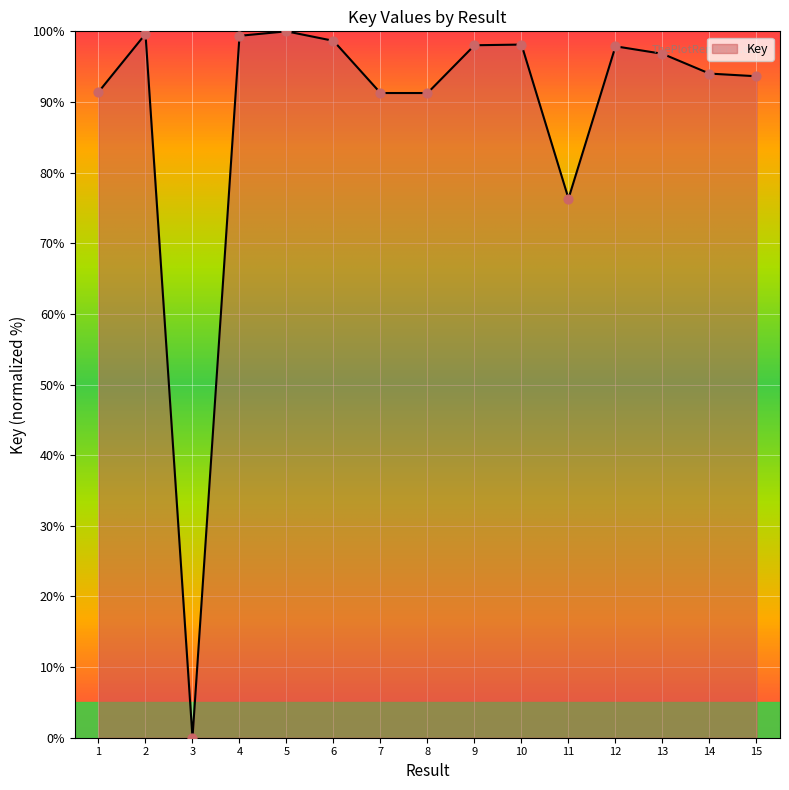

Which has a higher value, 5 or 14?

5